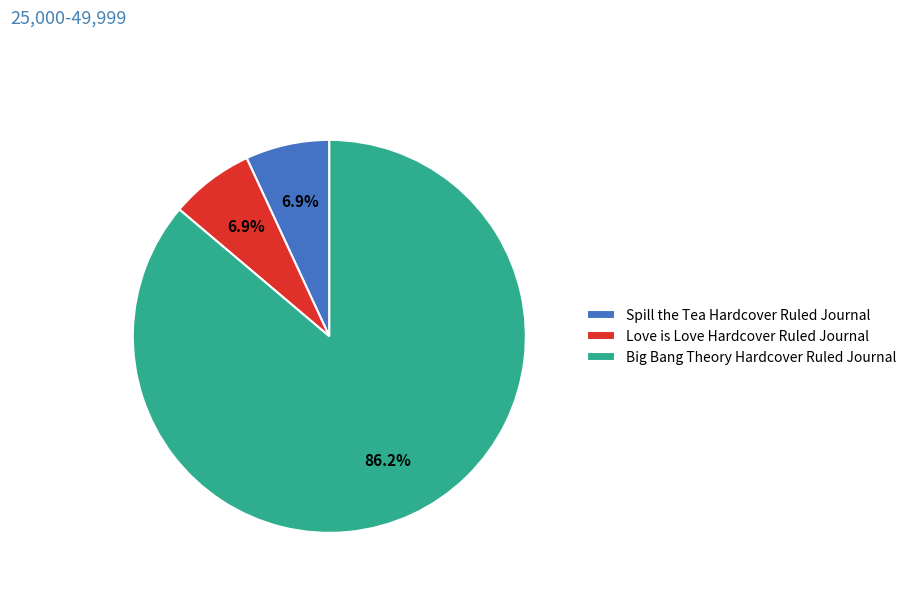

Count the number of slices in the pie.

3